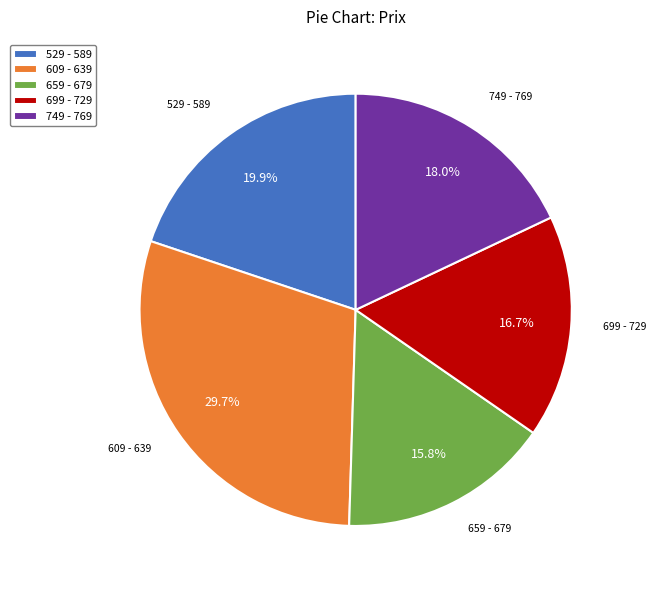

Is there a majority slice in this chart?

No